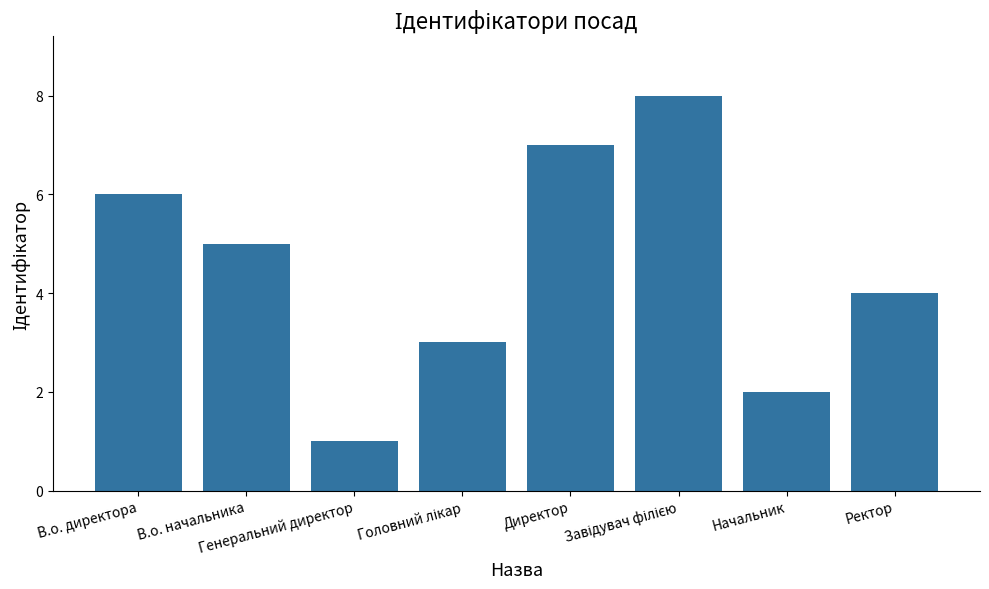

Reading left to right, list all the values displayed in this chart.

6	5	1	3	7	8	2	4